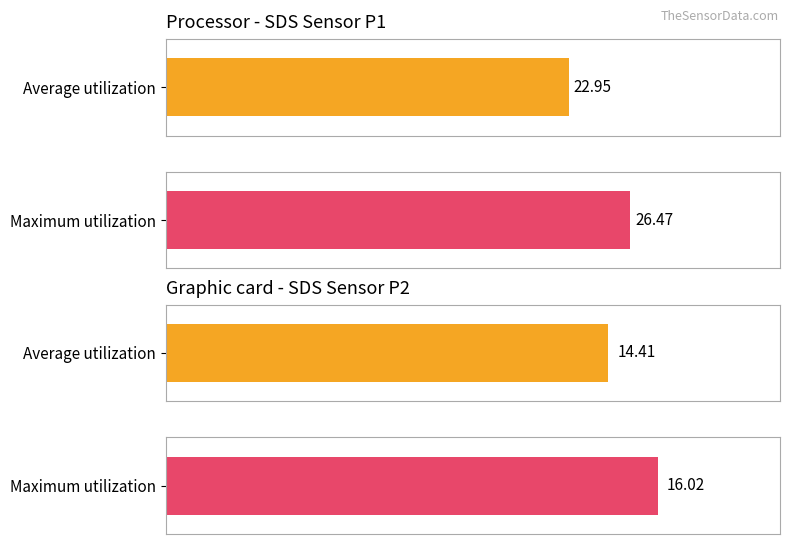

At which label does Maximum utilization reach its minimum?

SDS_P2